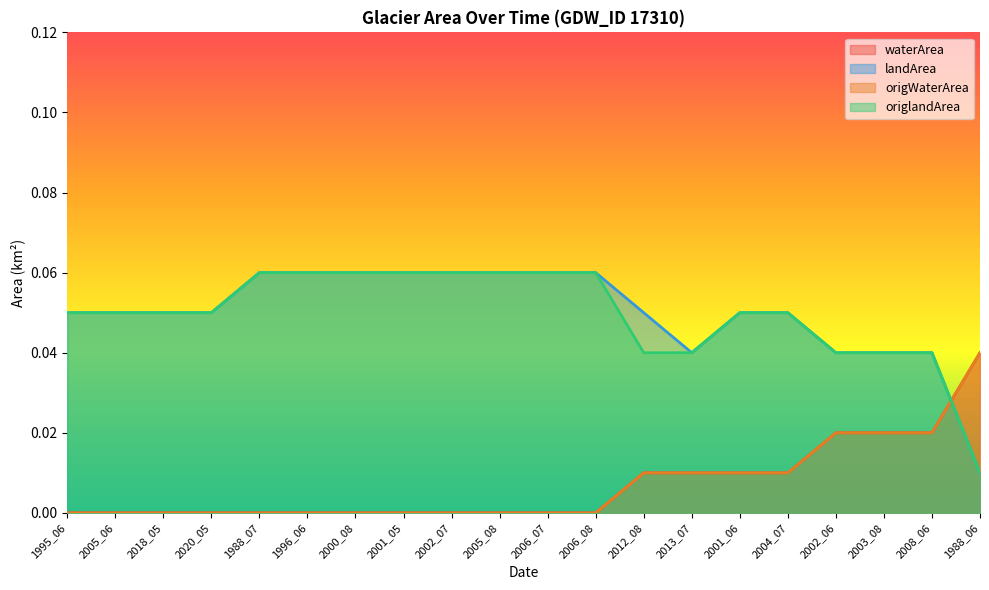

True or false: origlandArea and landArea intersect in this chart.

False